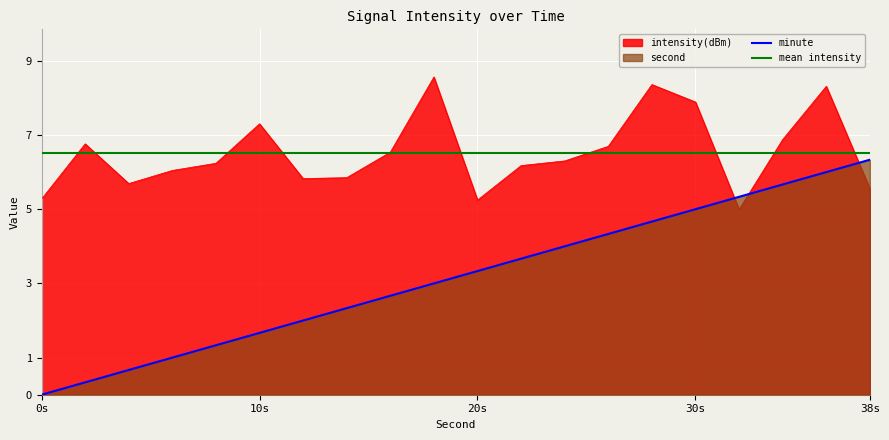

What is the value of the second point at the 8th from the left?

2.3